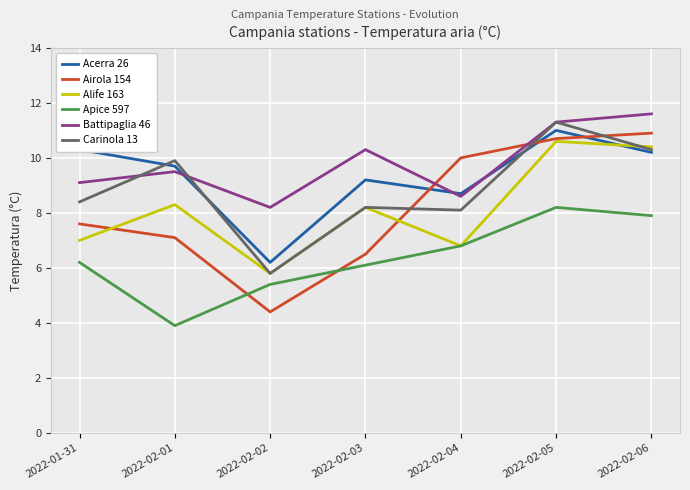

Which series has the largest range (max minus min)?

Airola 154